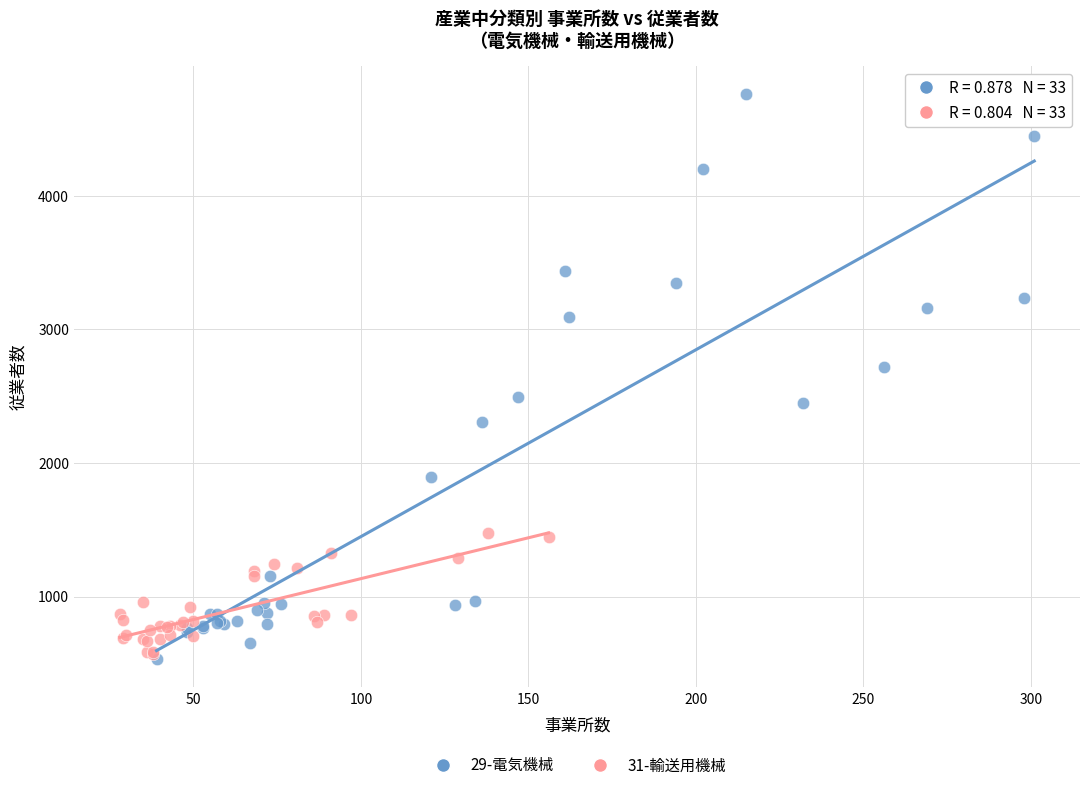

Which series reaches the maximum Y coordinate?

29-電気機械